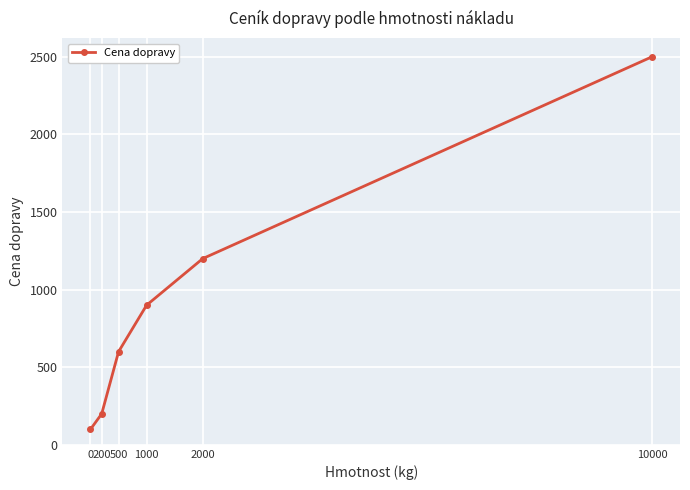

What is the difference between the second highest and minimum values?

1100